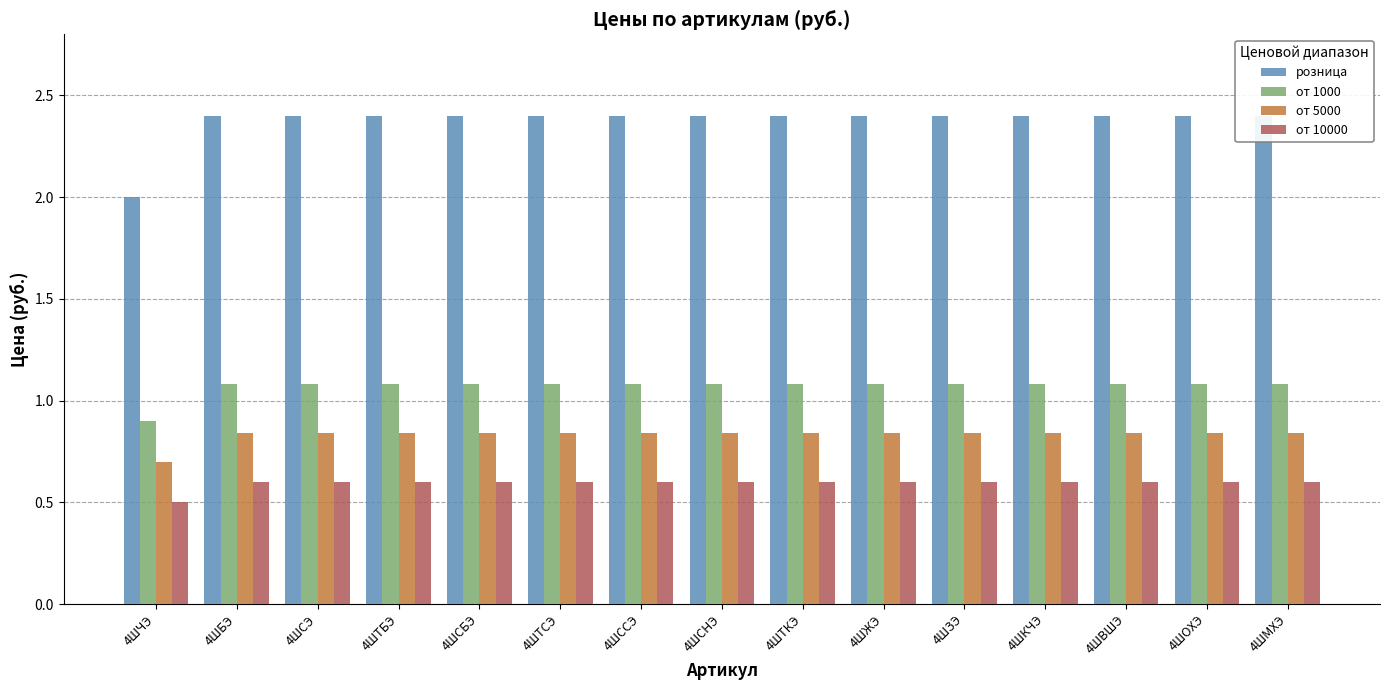

At which label is розница closest to 2?

4ШЧЭ